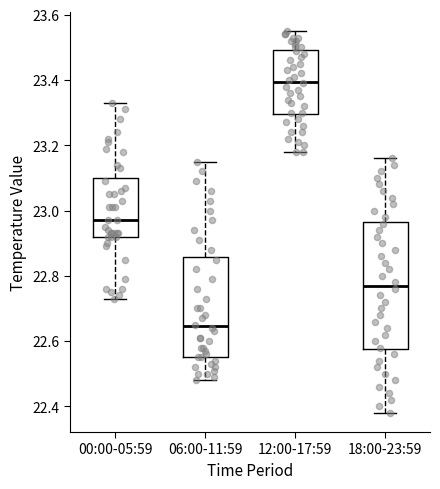

Reading left to right, read every box against the y-axis: the position of its median line, the range the box covers, and the ends of its whiskers. The values are not printed on the chart, so give them approximately, as read against the axis.

00:00-05:59: median 22.98, box 22.92 to 23.10, whiskers 22.74 to 23.34
06:00-11:59: median 22.64, box 22.56 to 22.86, whiskers 22.48 to 23.16
12:00-17:59: median 23.40, box 23.30 to 23.50, whiskers 23.18 to 23.56
18:00-23:59: median 22.78, box 22.58 to 22.96, whiskers 22.38 to 23.16